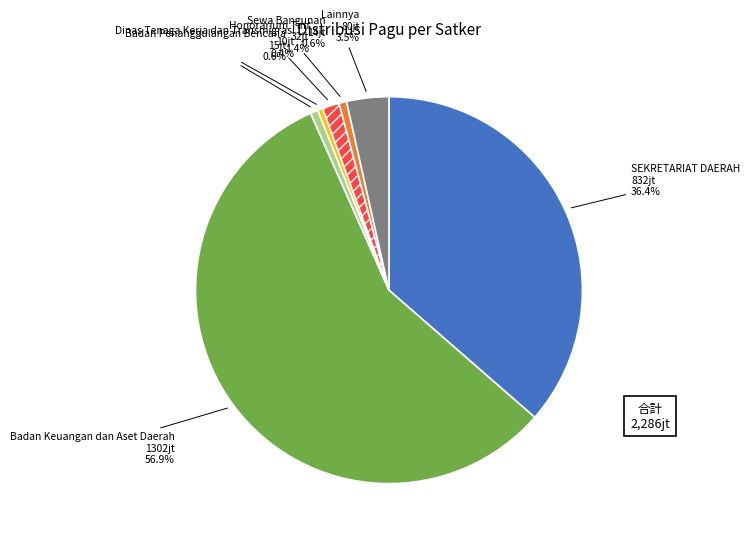

How many slices are in this pie chart?

7